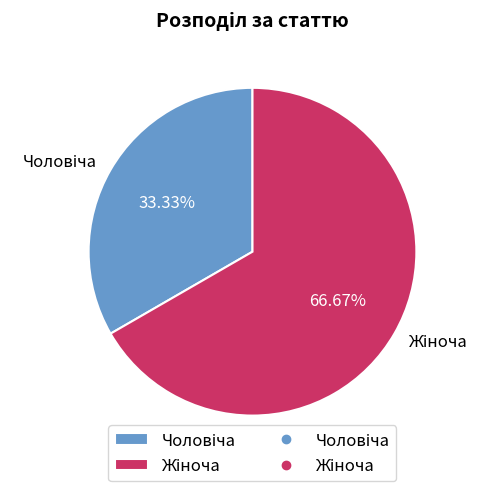

How many segments does this pie chart have?

2